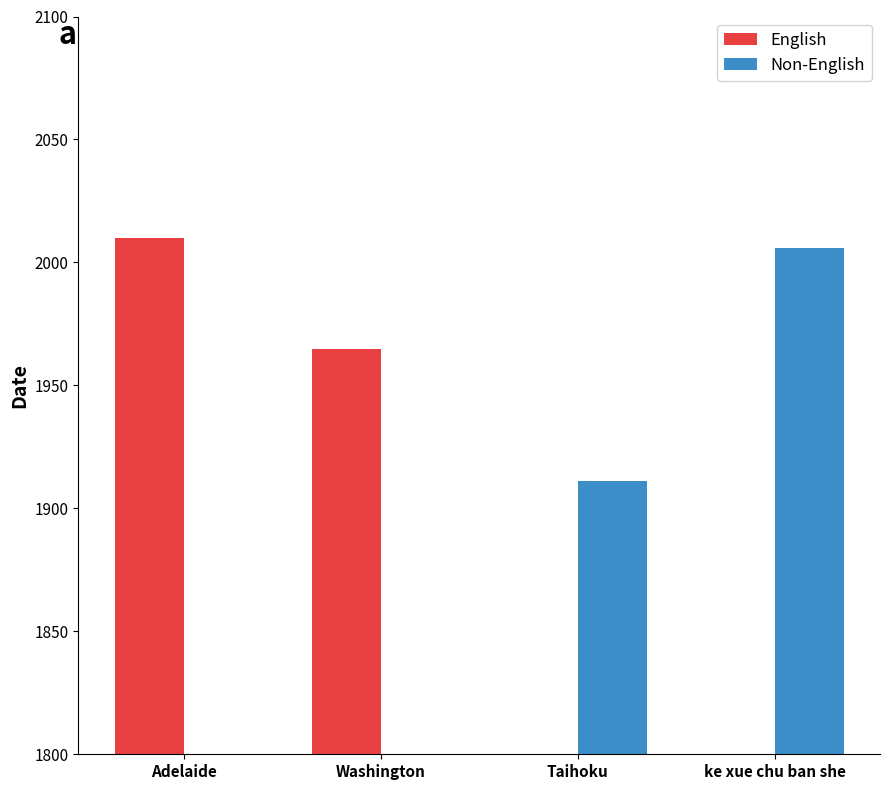

Which series has the largest total across all categories?

English